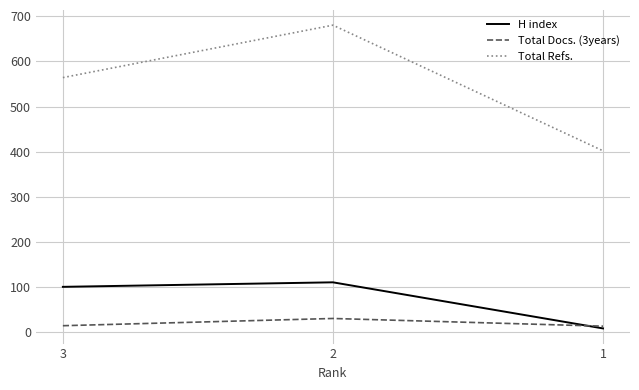

Which series has the widest spread of values?

Total Refs.